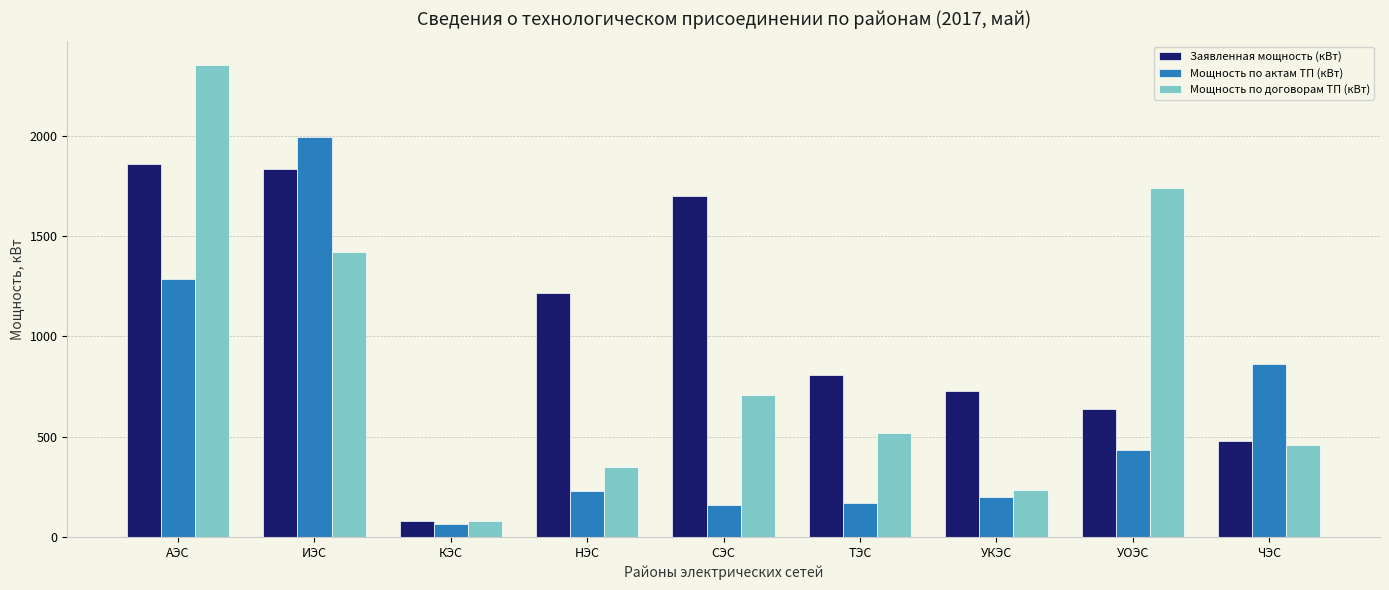

Count the number of categories in the chart.

9